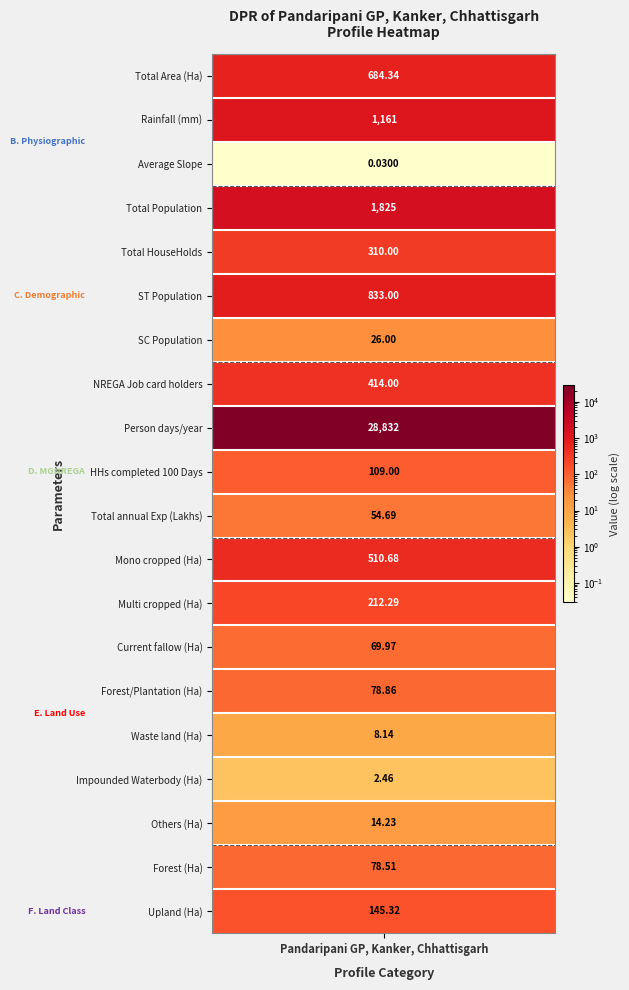

List the labels in order of value, smallest first.

2, 16, 15, 17, 6, 10, 13, 18, 14, 9, 19, 12, 4, 7, 11, 0, 5, 1, 3, 8